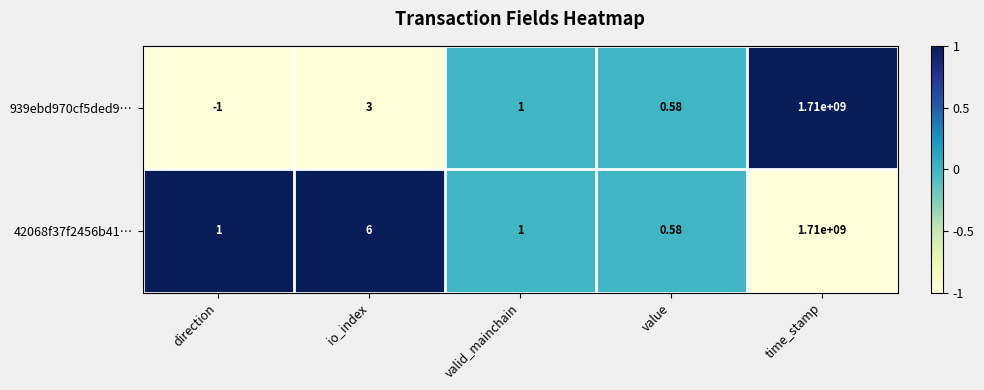

Which label corresponds to the smallest value in the chart?

direction